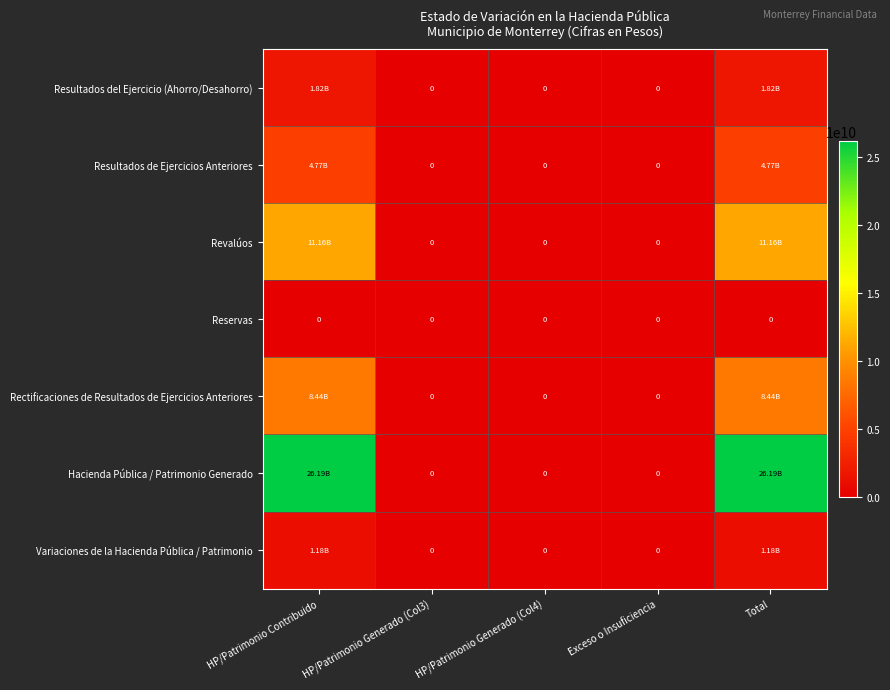

The value of Variaciones de la Hacienda Pública / Patrimonio at Exceso o Insuficiencia is 532046308.0. True or false?

False